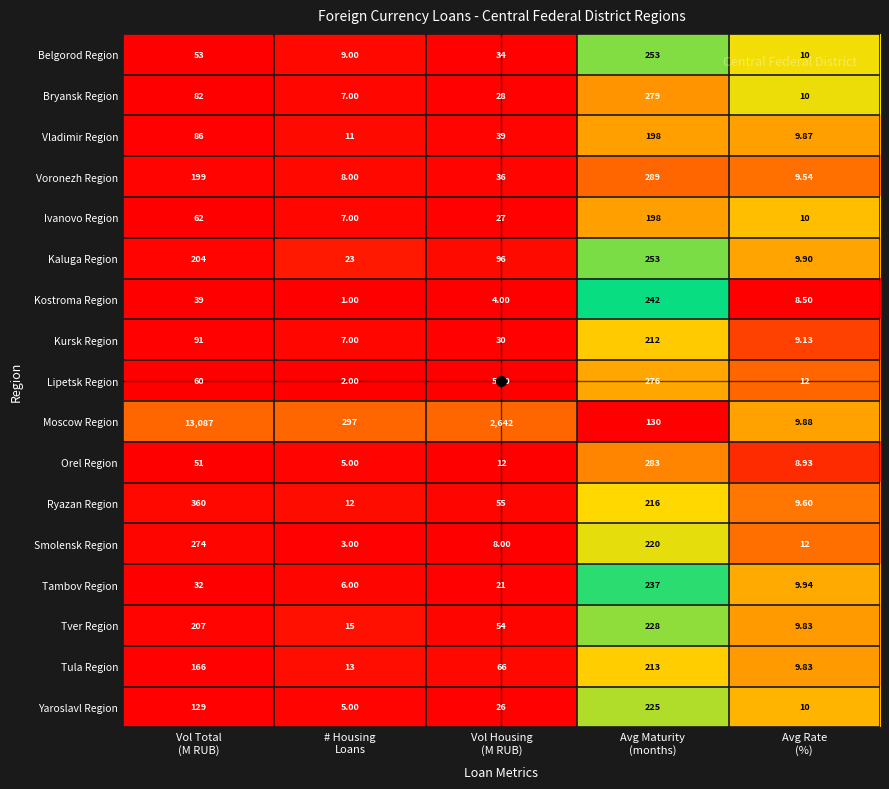

Which series has the widest spread of values?

Moscow Region